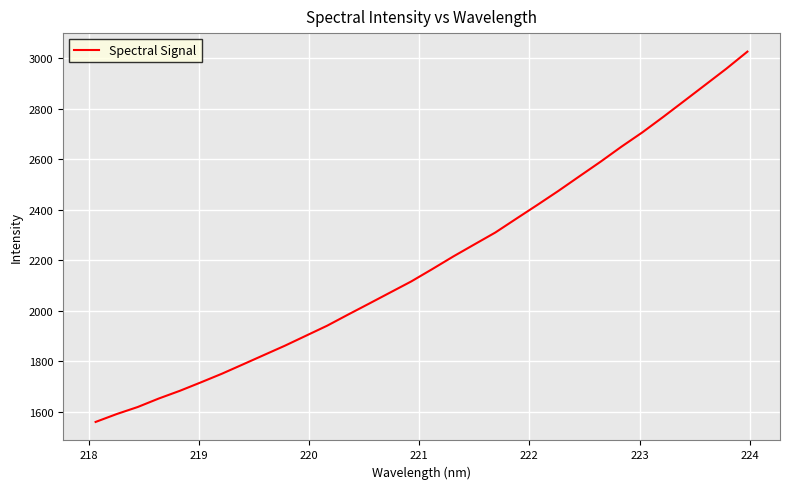

What is the sum of all values?

70276.3